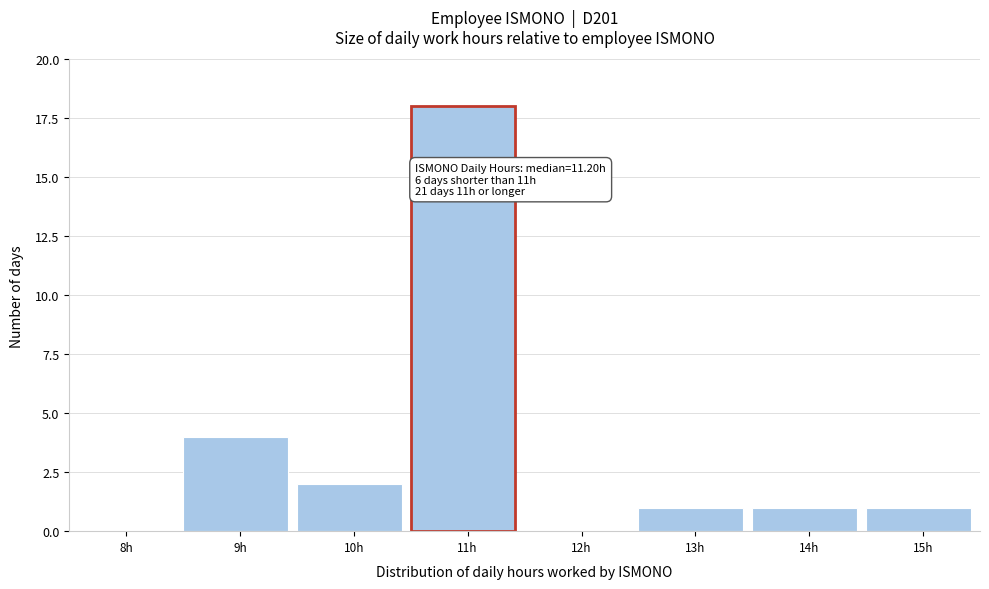

Reading left to right, list all the values displayed in this chart.

8h=0	9h=4	10h=2	11h=18	12h=0	13h=1	14h=1	15h=1